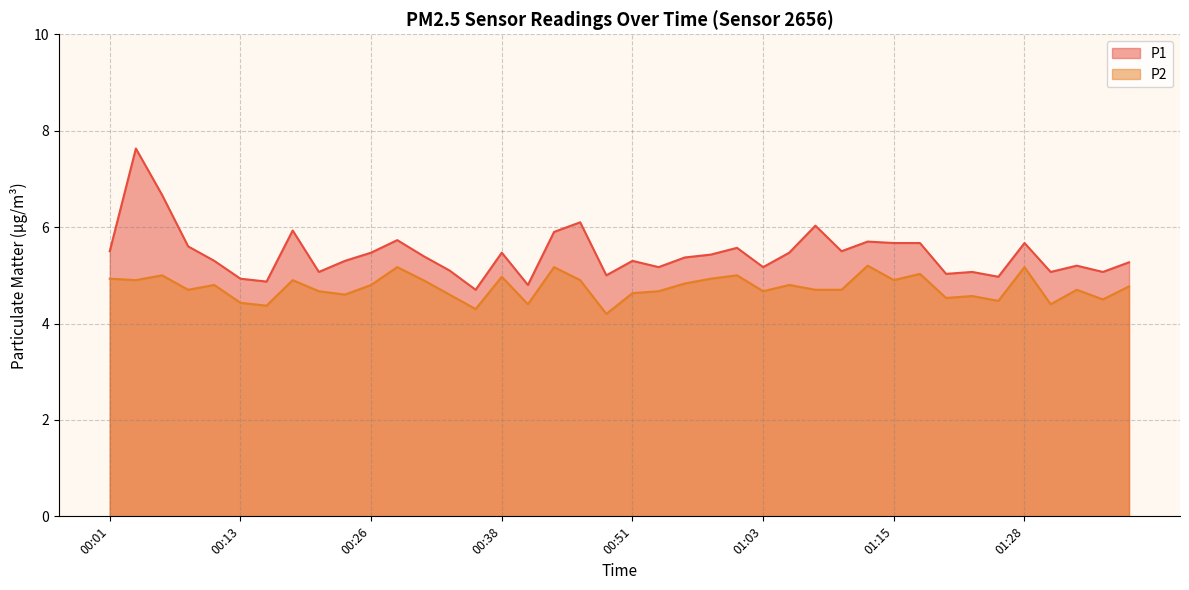

What are all the series names shown in the legend?

P1, P2